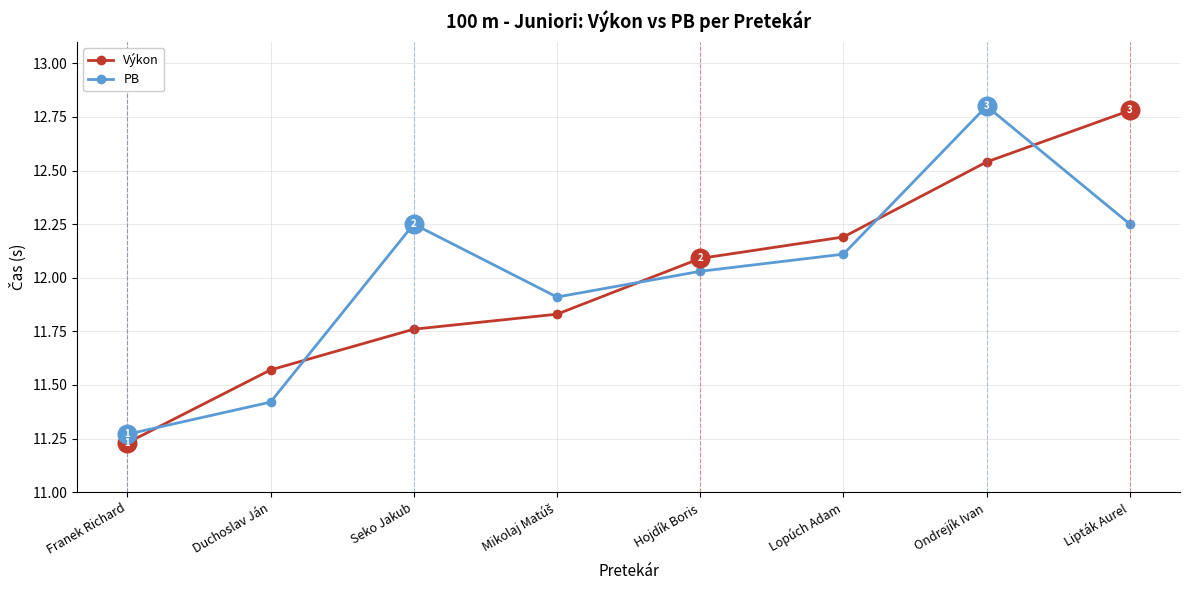

At which category is the sum across all series the highest?

Ondrejík Ivan